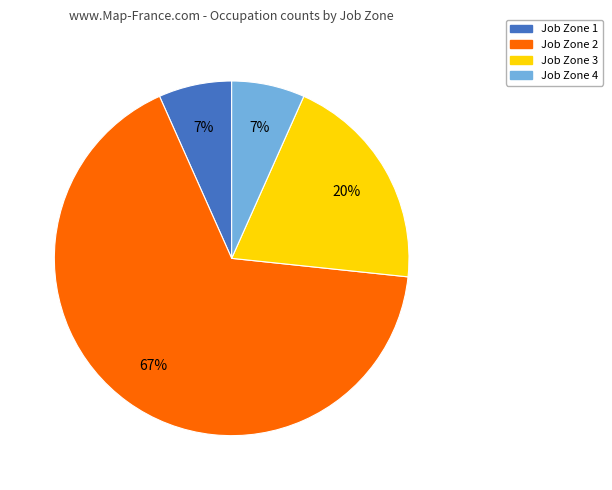

What is the majority slice?

Job Zone 2